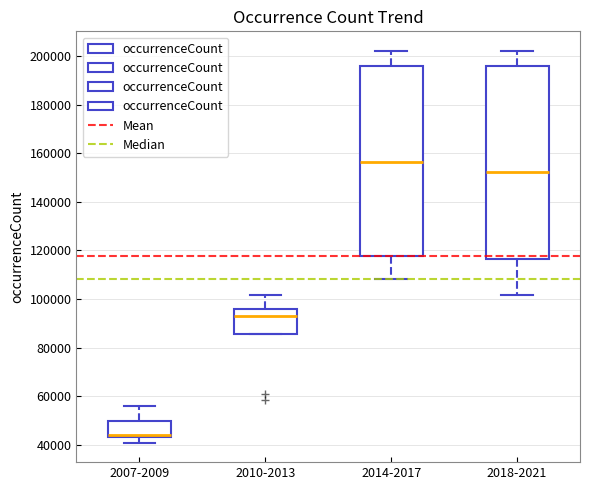

Reading left to right, transcribe this box plot: for each box, give where its median line is, the range the box spans, and where its two whiskers end, as read against the y-axis. The values are not printed on the chart, so give them approximately, as read against the axis.

2007-2009: median 44000 (just above the box's lower edge), box 44000 to 50000, whiskers 40000 to 56000
2010-2013: median 94000, box 86000 to 96000, whiskers 86000 to 102000
2014-2017: median 156000, box 118000 to 196000, whiskers 108000 to 202000
2018-2021: median 152000, box 116000 to 196000, whiskers 102000 to 202000